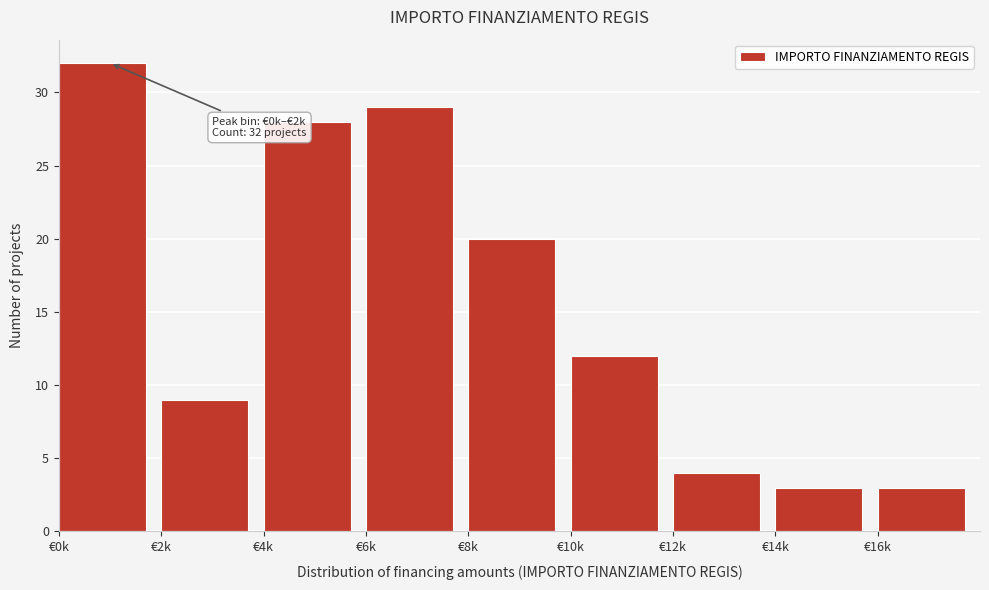

Reading right to left, transcribe all the data shown in this chart.

€16k=3	€14k=3	€12k=4	€10k=12	€8k=20	€6k=29	€4k=28	€2k=9	€0k=32